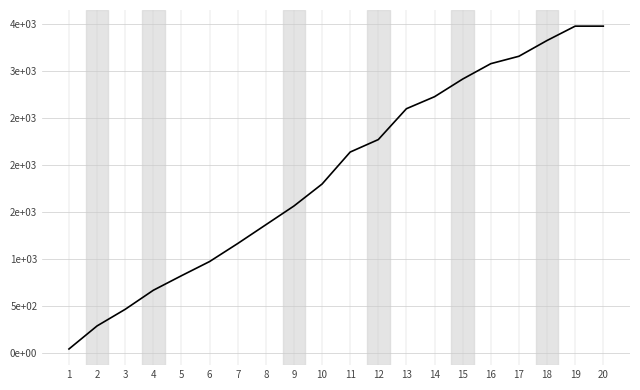

Rank the categories by value from highest to lowest.

19, 20, 18, 17, 16, 15, 14, 13, 12, 11, 10, 9, 8, 7, 6, 5, 4, 3, 2, 1